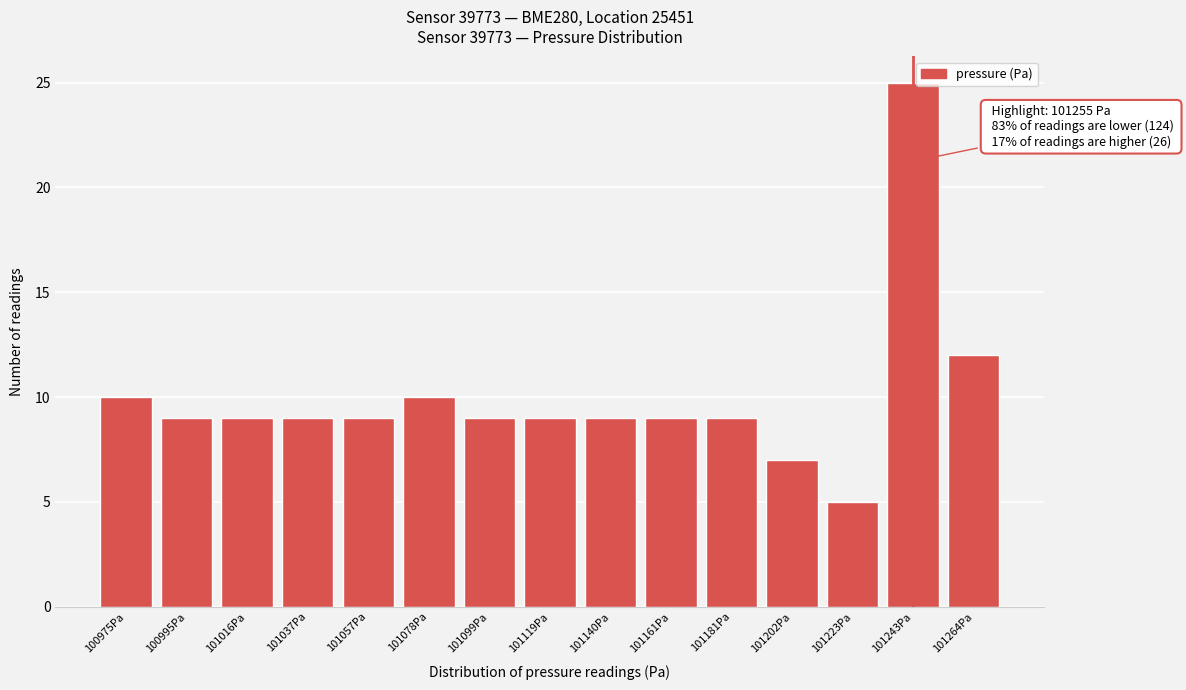

Reading left to right, extract all data points from this chart.

100975Pa=10	100995Pa=9	101016Pa=9	101037Pa=9	101057Pa=9	101078Pa=10	101099Pa=9	101119Pa=9	101140Pa=9	101161Pa=9	101181Pa=9	101202Pa=7	101223Pa=5	101243Pa=25	101264Pa=12